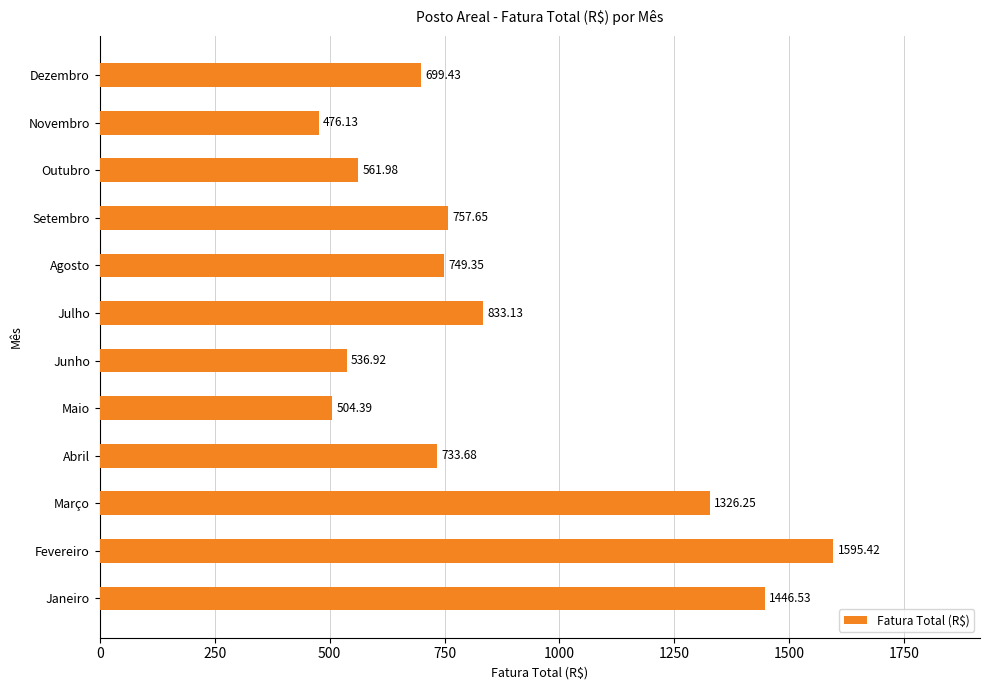

List the labels in order of value, largest first.

Fevereiro, Janeiro, Março, Julho, Setembro, Agosto, Abril, Dezembro, Outubro, Junho, Maio, Novembro